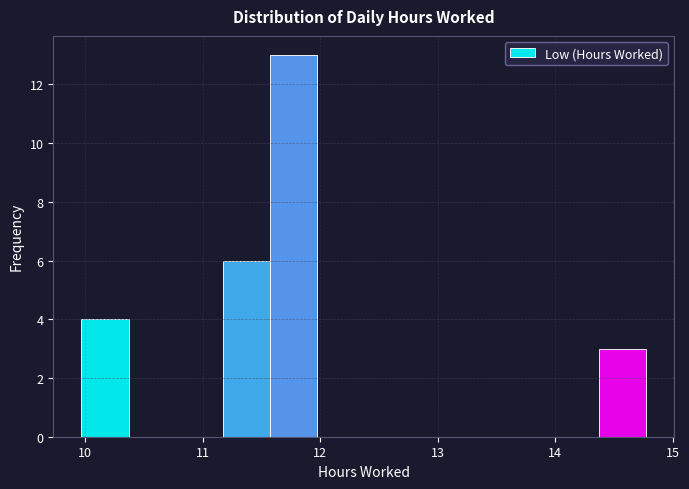

Reading left to right, transcribe this chart: for each bar, give the range it covers on the x-axis and its height. Neither the bar edges nor the heights are printed on the chart, so give them approximately, as read against the axes.

9.97 to 10.37: 4
10.37 to 10.77: 0
10.77 to 11.17: 0
11.17 to 11.57: 6
11.57 to 11.97: 13
11.97 to 12.37: 0
12.37 to 12.77: 0
12.77 to 13.17: 0
13.17 to 13.57: 0
13.57 to 13.97: 0
13.97 to 14.37: 0
14.37 to 14.77: 3